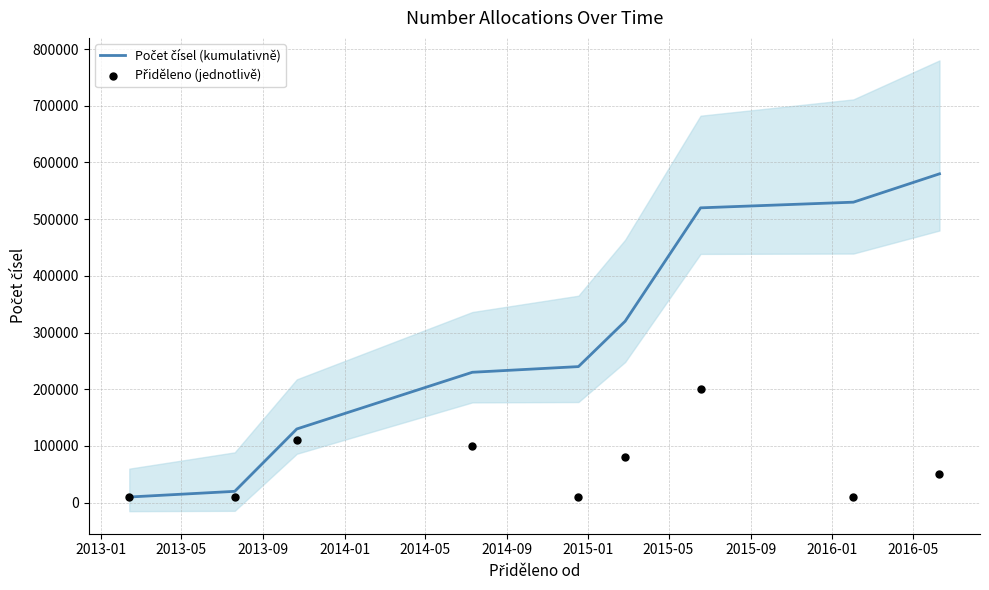

Which series has the widest spread of Y values?

Počet čísel (kumulativně)